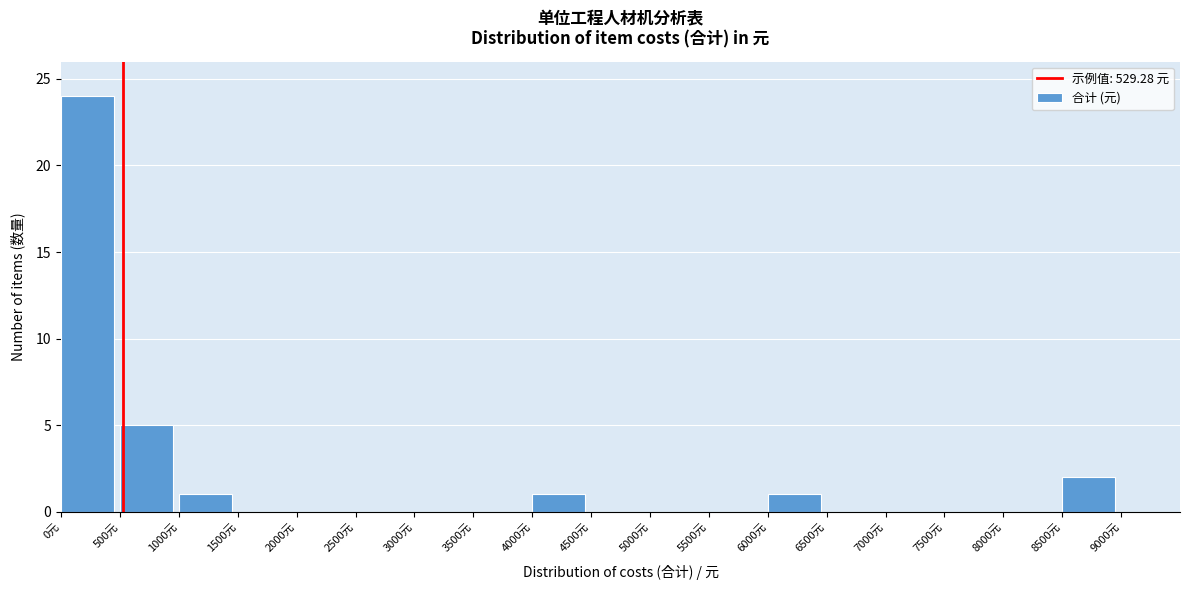

What is the height of the bar covering 6000 to 6500 on the x-axis? The values are not printed on the chart, so give them approximately, as read against the axis.

1